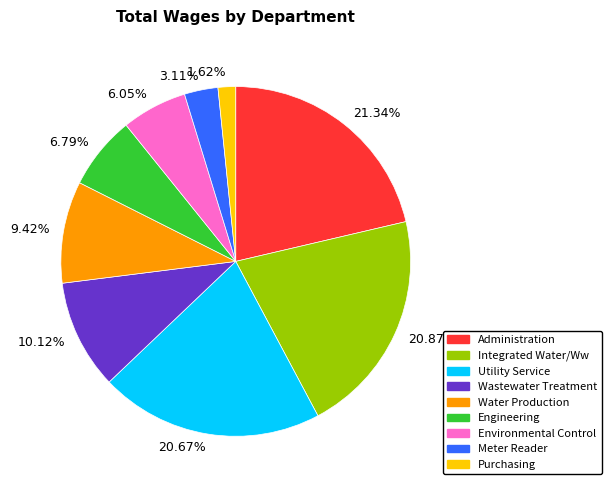

Between 21.34% and 6.79%, which is larger?

21.34%